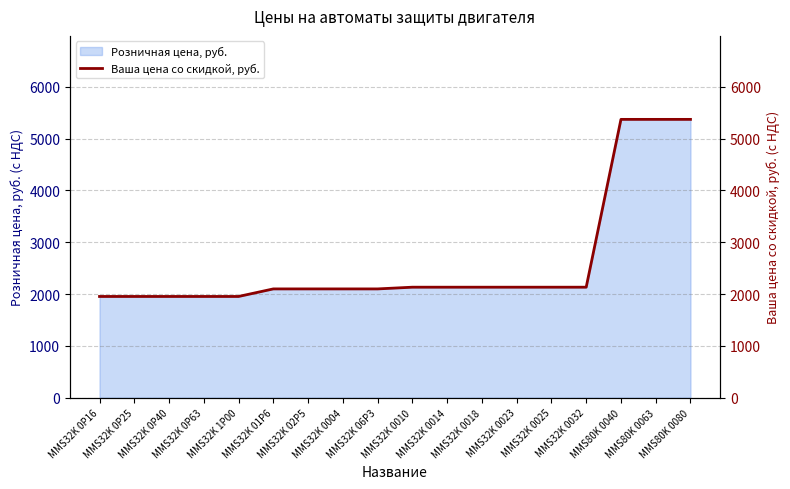

What value does the data have at MMS80K 0063?

5369.6